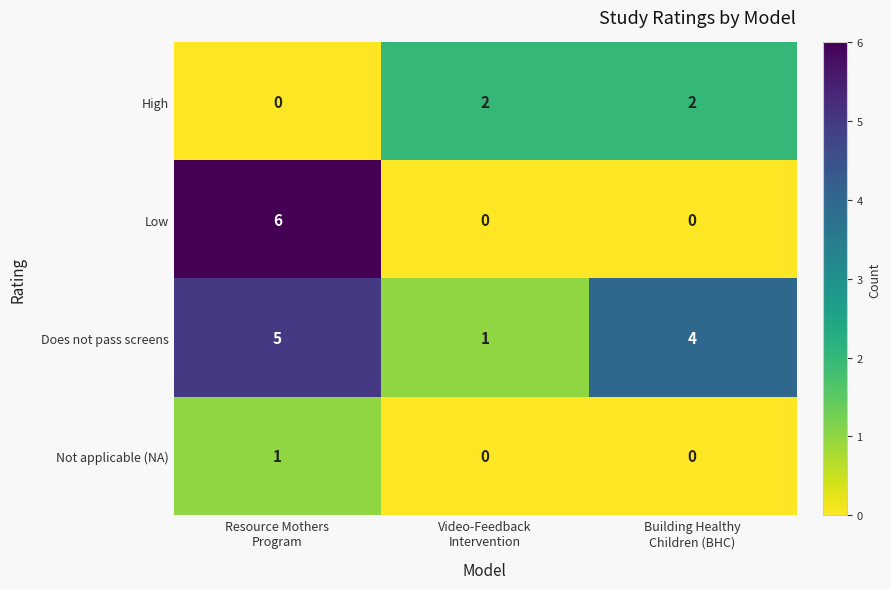

What is the sum of all Does not pass screens values?

10